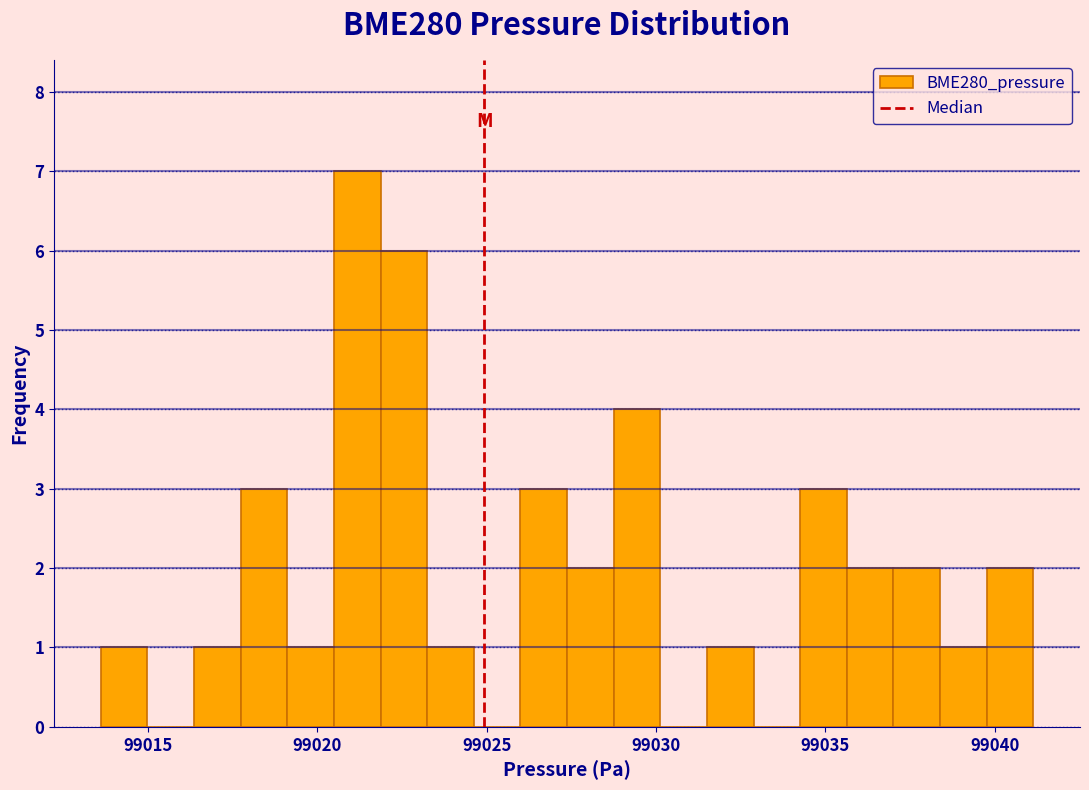

Read against the x-axis, roughly where is the centre of the tallest bar?

99021.0